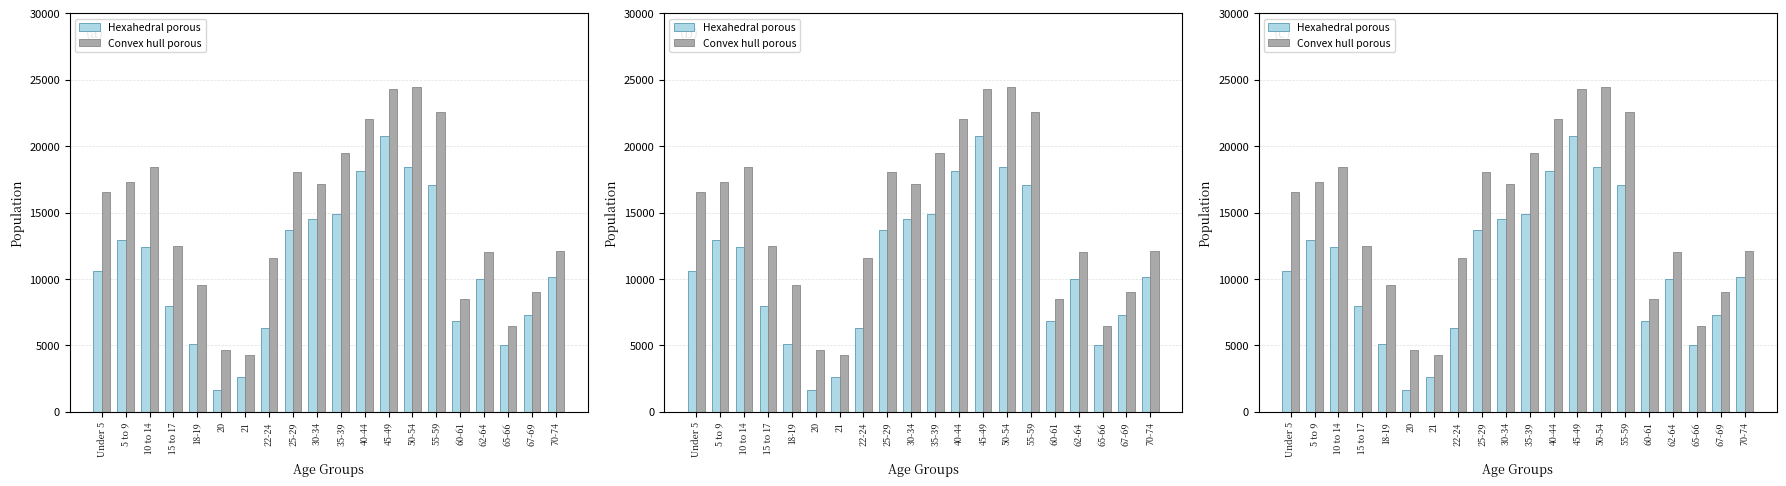

What is the difference between the second highest and minimum values in the Hexahedral porous series?

16782.1